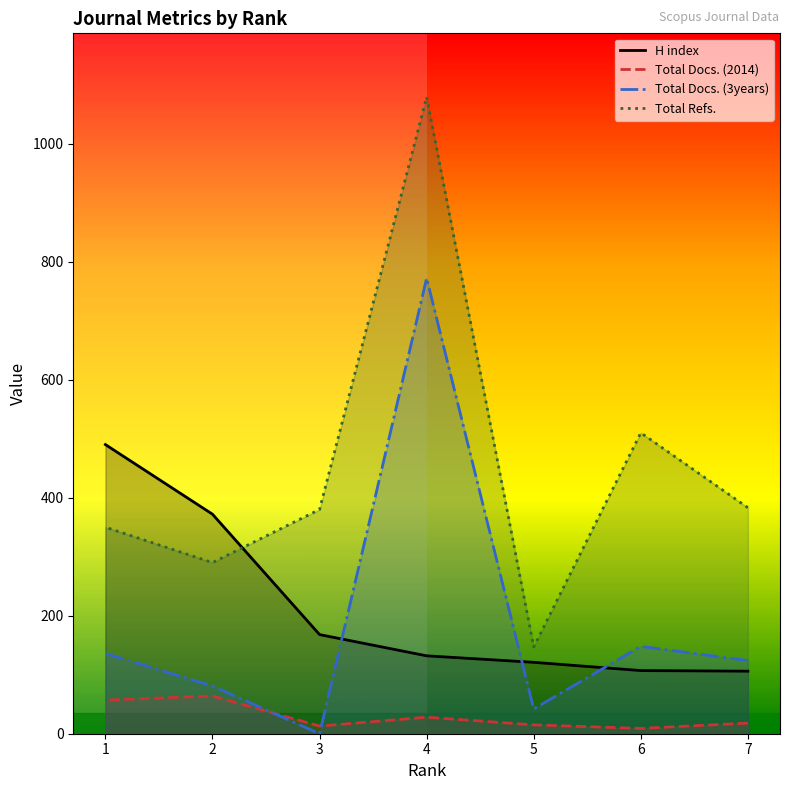

How many intersections are there between Total Docs. (2014) and Total Docs. (3years)?

2